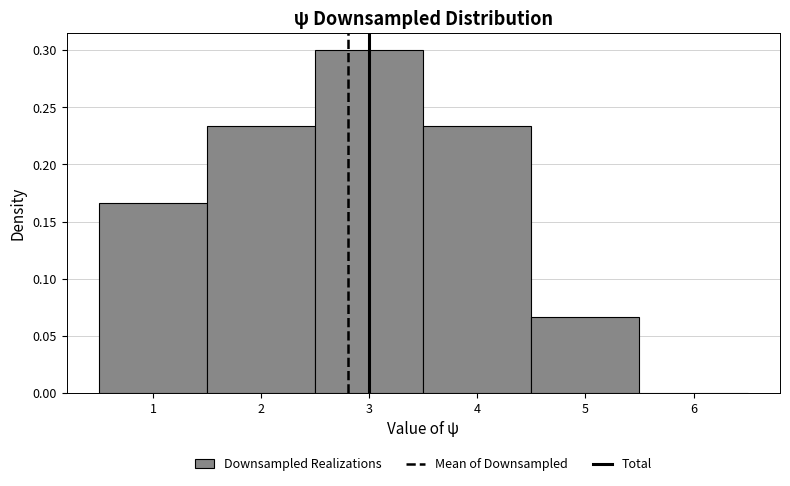

What is the height of the bar covering 2.5 to 3.5 on the x-axis? The values are not printed on the chart, so give them approximately, as read against the axis.

0.300